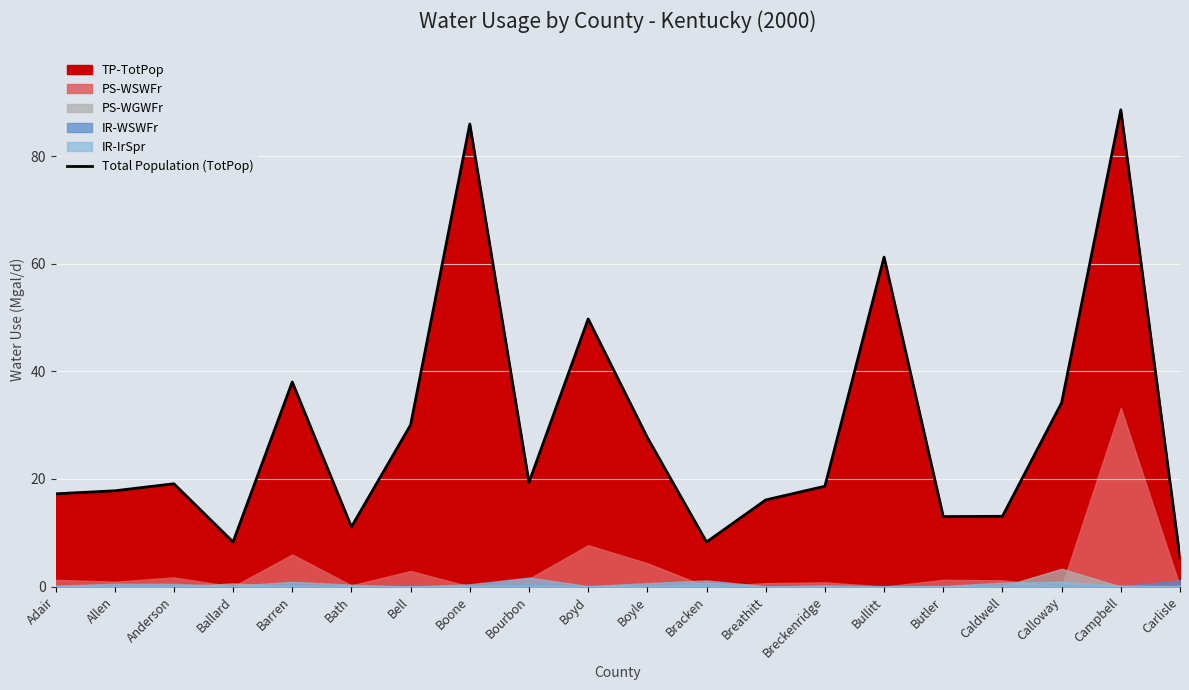

How many interior local valleys (lower than both neighbors) does the data have?

5